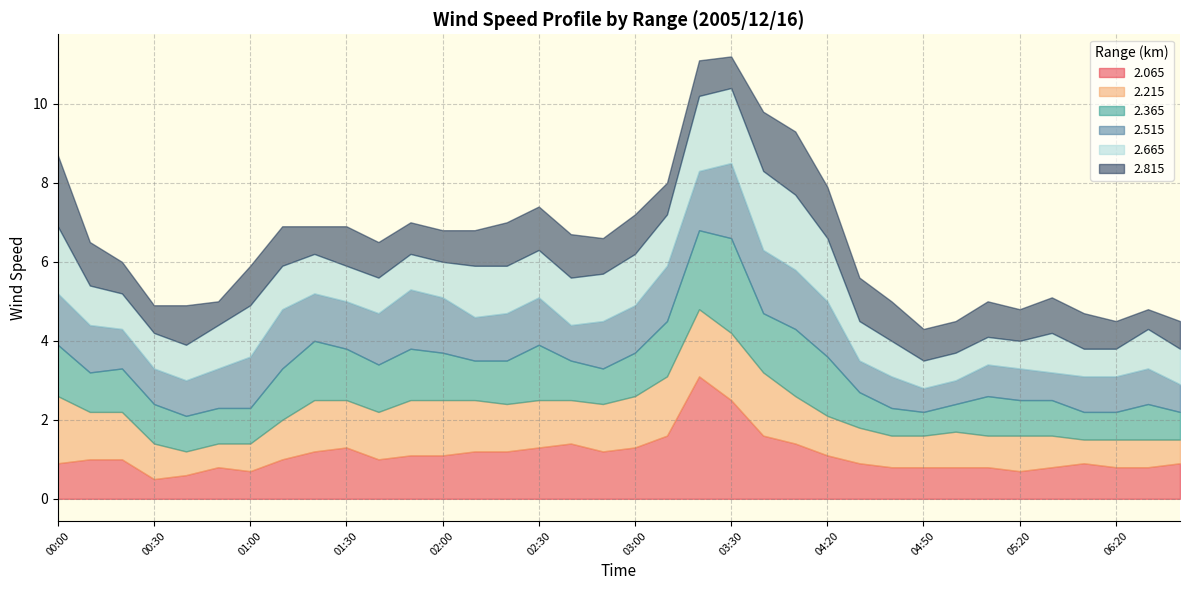

Which series changed the most between 00:00 and 06:20?

2.815